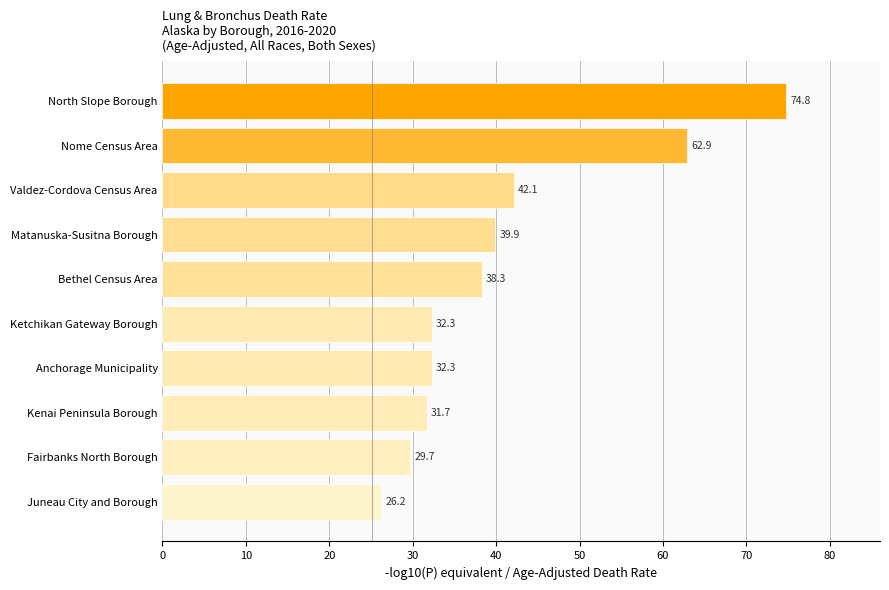

Are the bars horizontal?

Yes